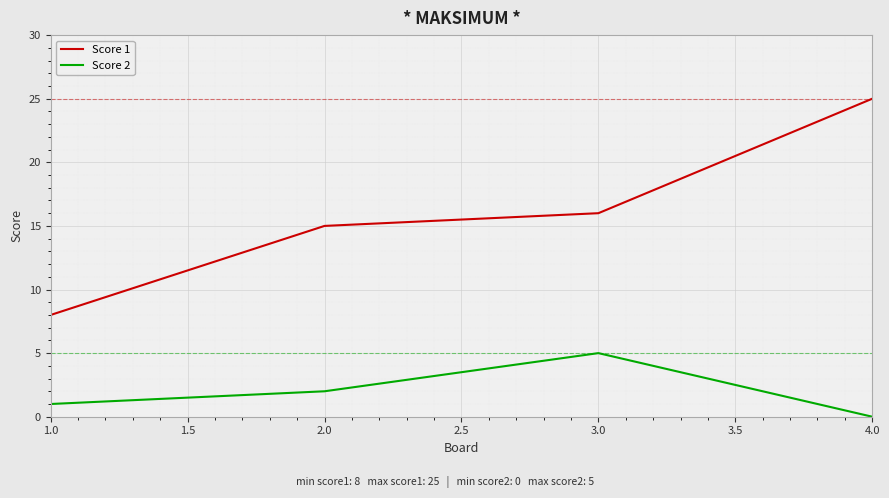

True or false: Score 1 and Score 2 cross at least once.

False